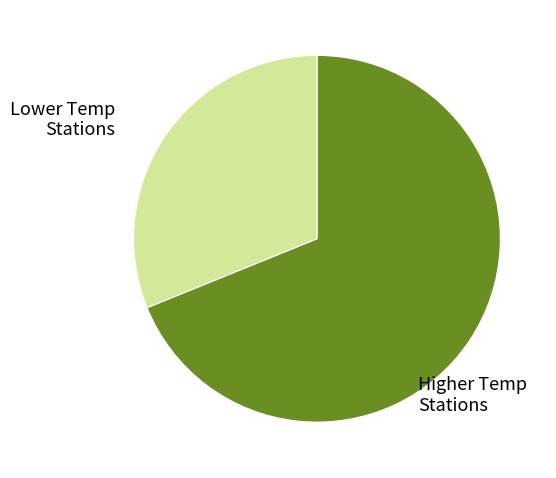

Between Higher Temp Stations and Lower Temp Stations, which is larger?

Higher Temp Stations